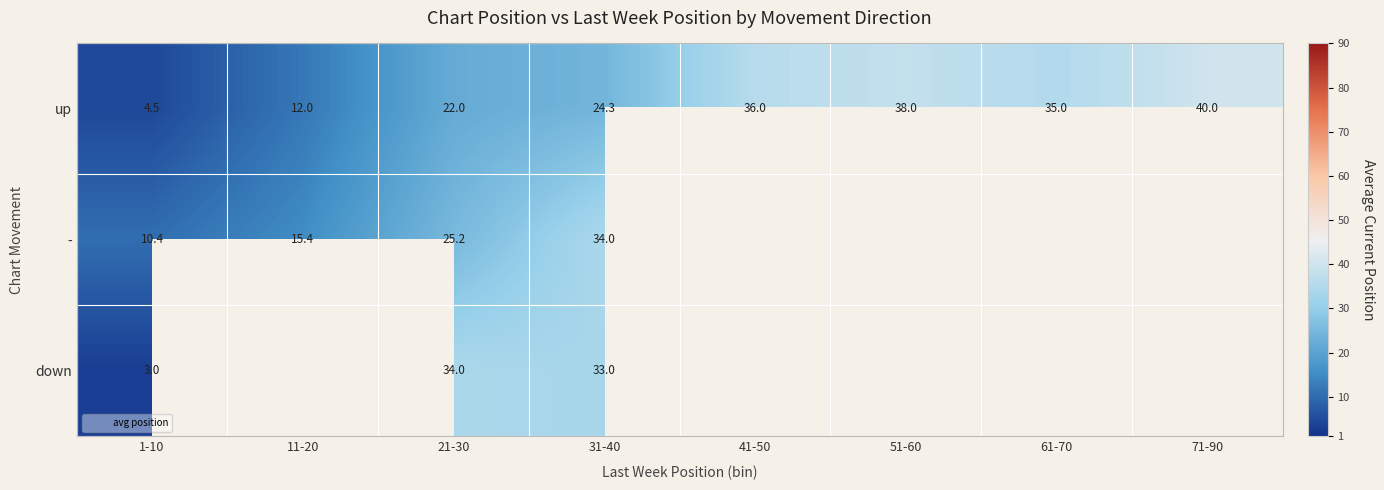

At which category is the sum across all series the highest?

31-40